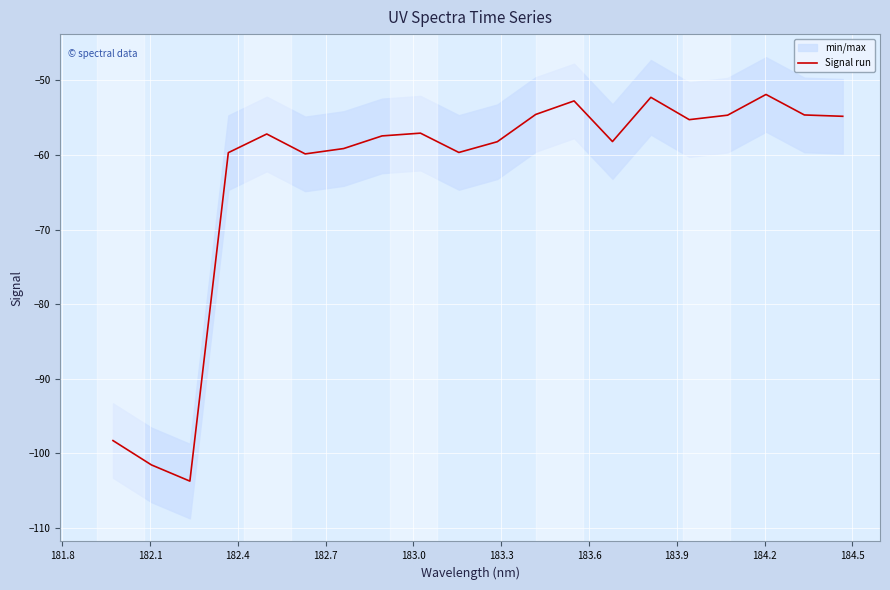

What is the maximum value for Signal run?

-51.9